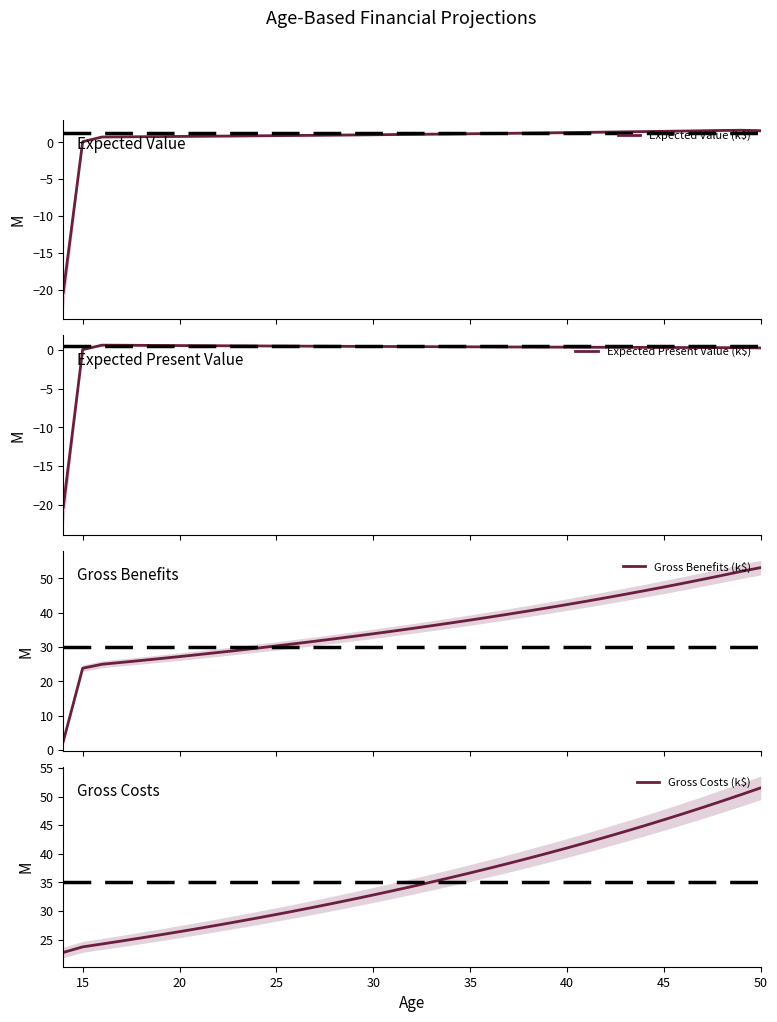

What is the maximum value for Expected Present Value (k$)?

0.6